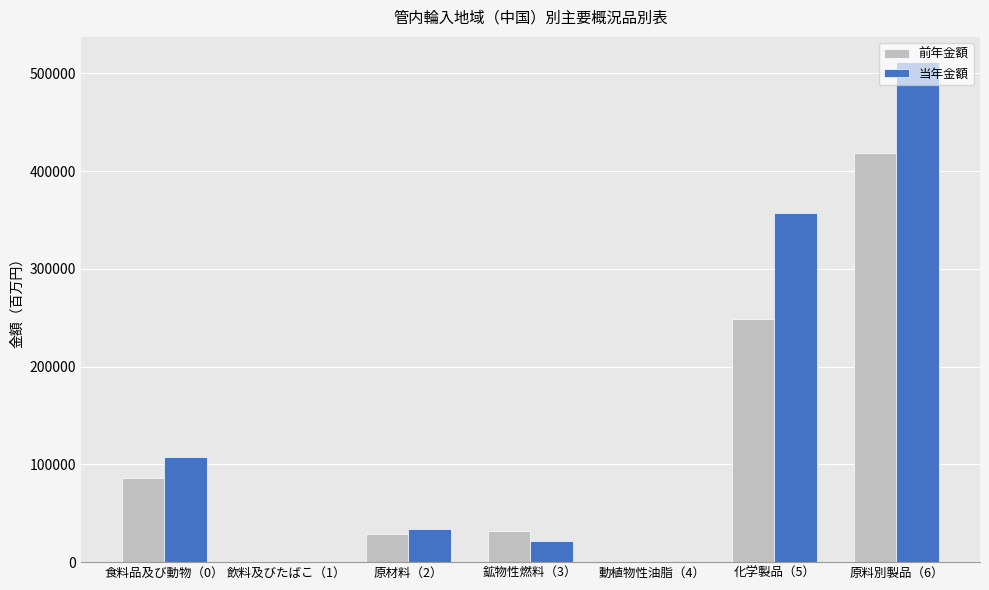

The value of 当年金額 at 食料品及び動物（0） is 107336.3. True or false?

True